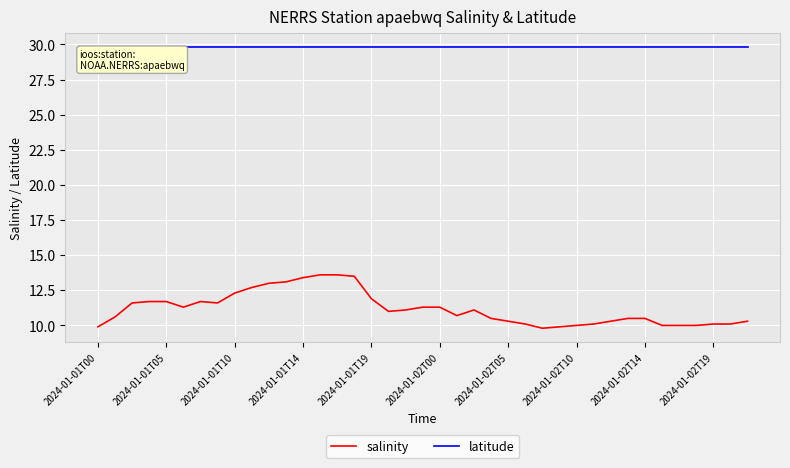

Which series has the largest total across all categories?

latitude